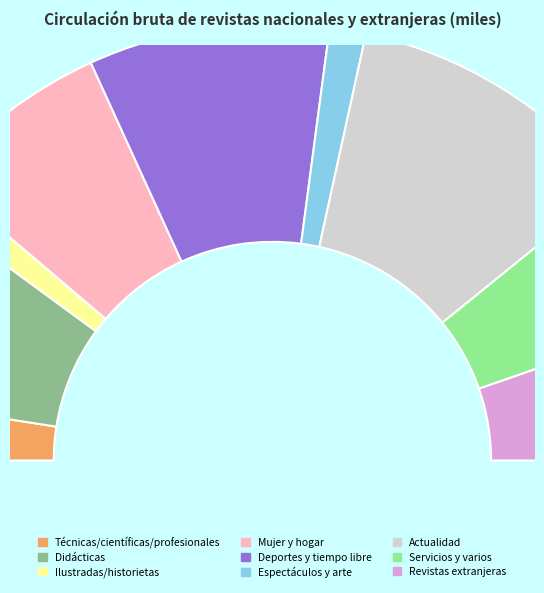

Which category has the smallest portion of the pie?

Ilustradas/historietas